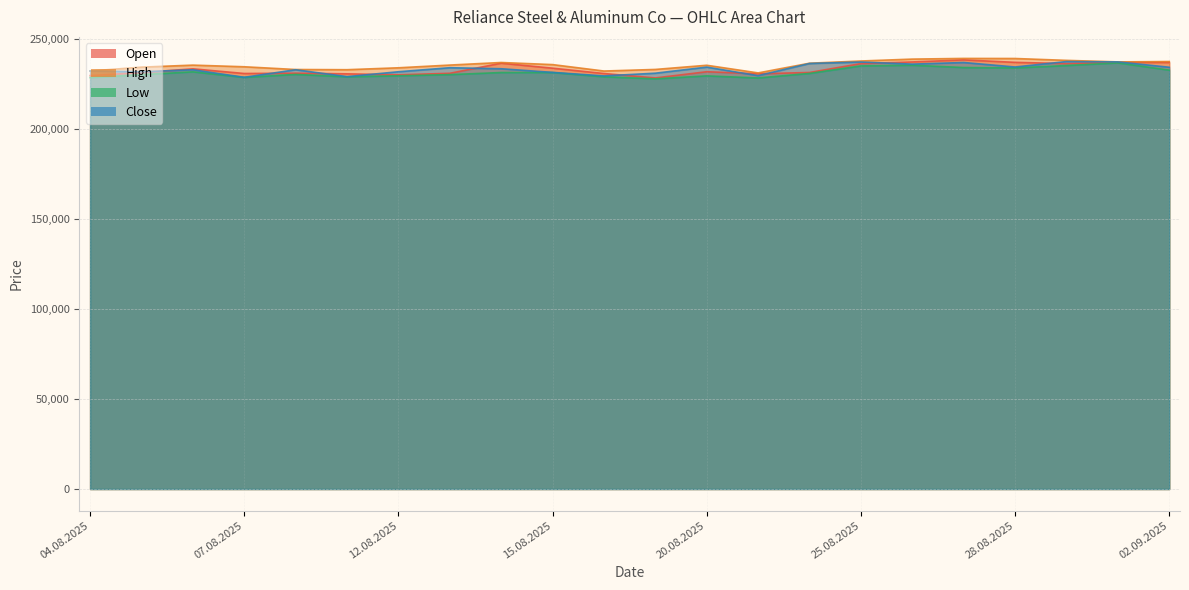

What is the lowest value of the Low series?

227619